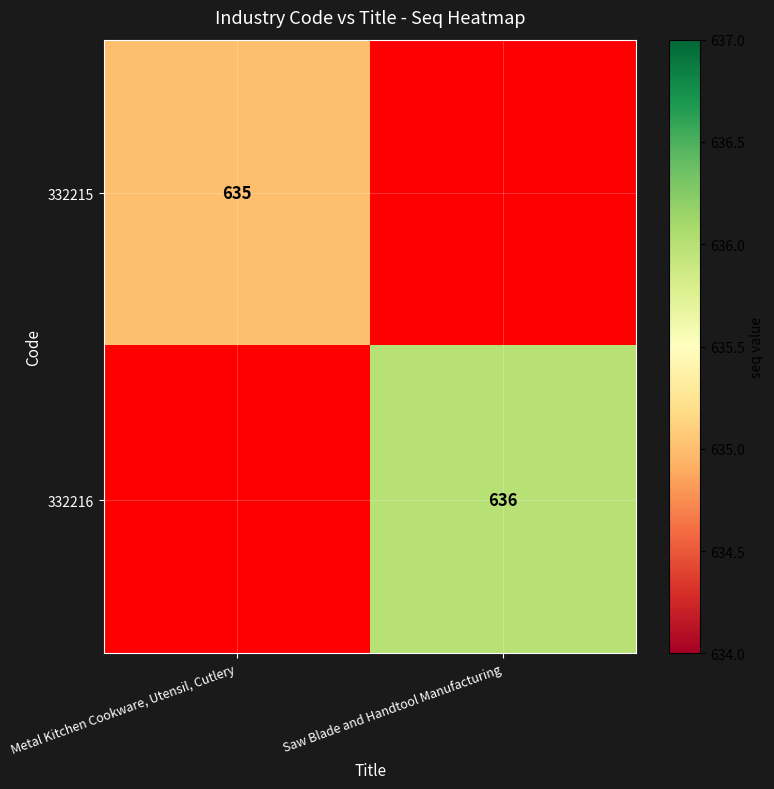

Is the value of 332215 at Metal Kitchen Cookware, Utensil, Cutlery greater than the value of 332216 at Saw Blade and Handtool Manufacturing?

No